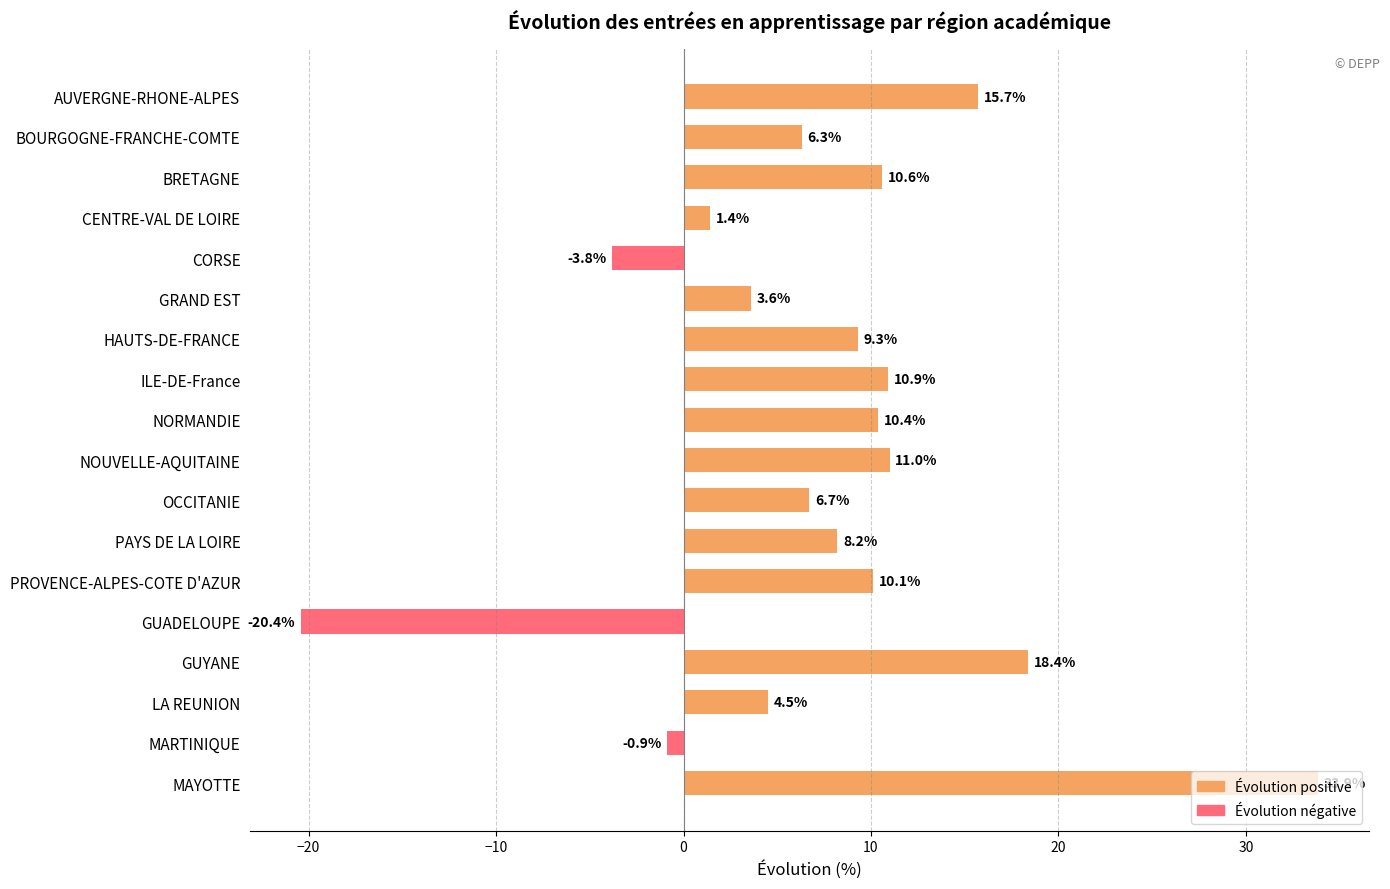

What is the label of the 4th bar from the bottom?

GUYANE